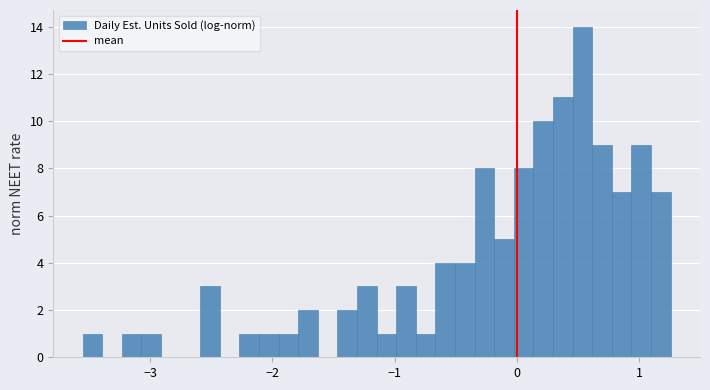

Around what value on the x-axis is the tallest bar? Give the approximate position of its centre, as read against the axis.

0.5